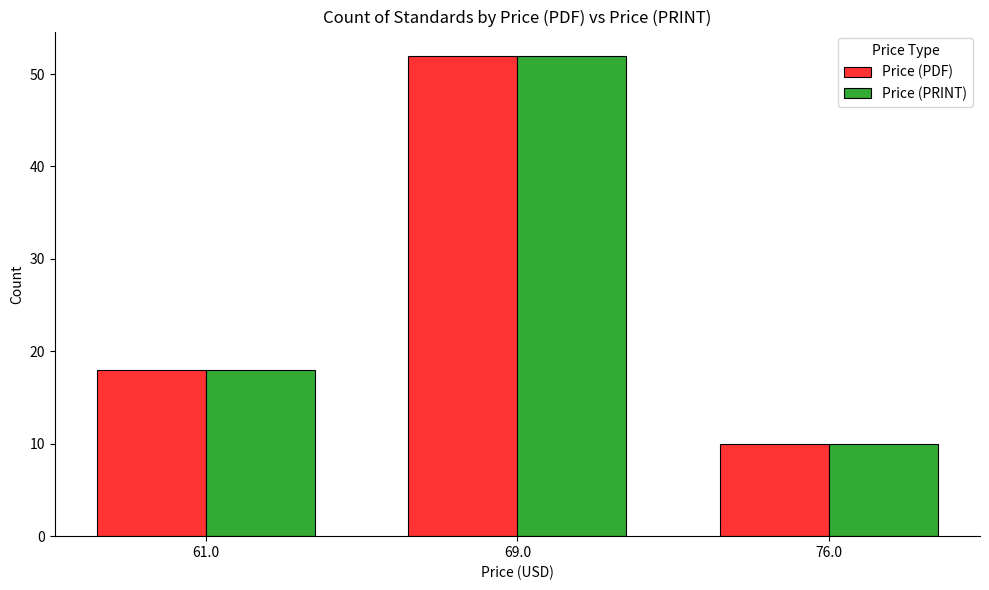

What is the sum of all Price (PDF) values?

80